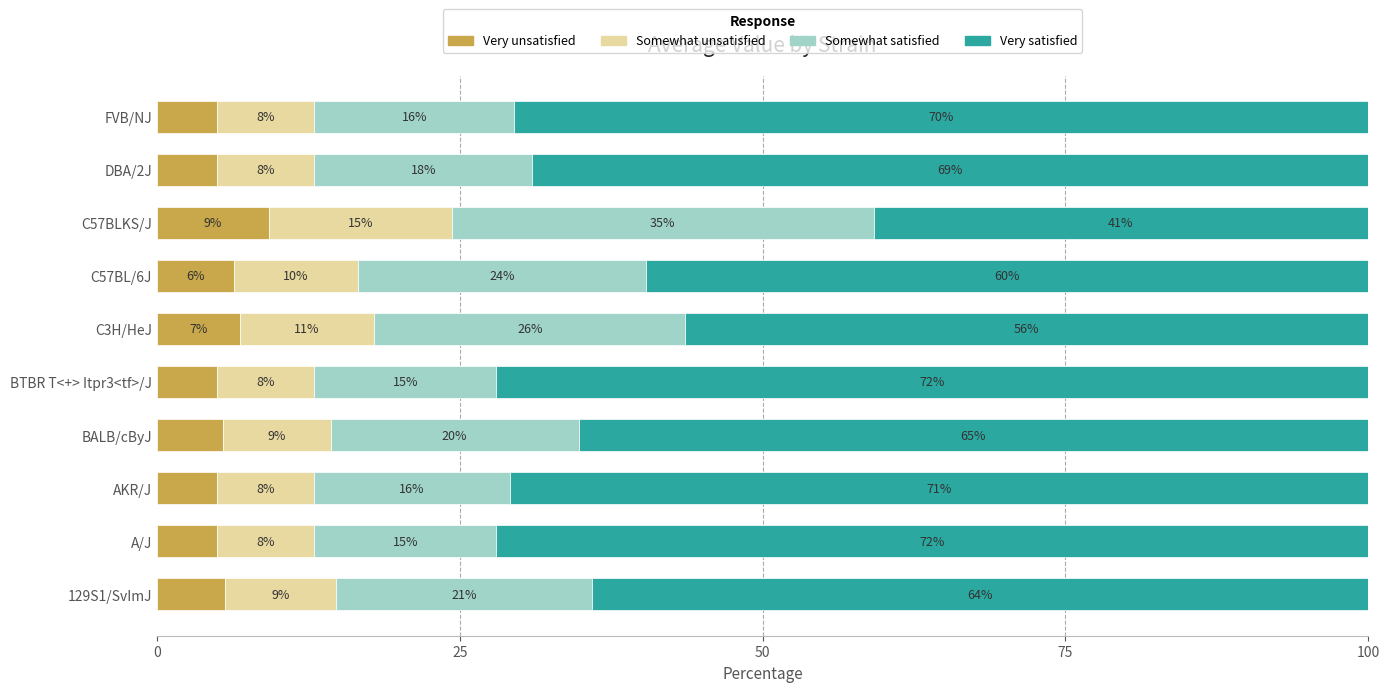

What are all the series names shown in the legend?

Very unsatisfied, Somewhat unsatisfied, Somewhat satisfied, Very satisfied